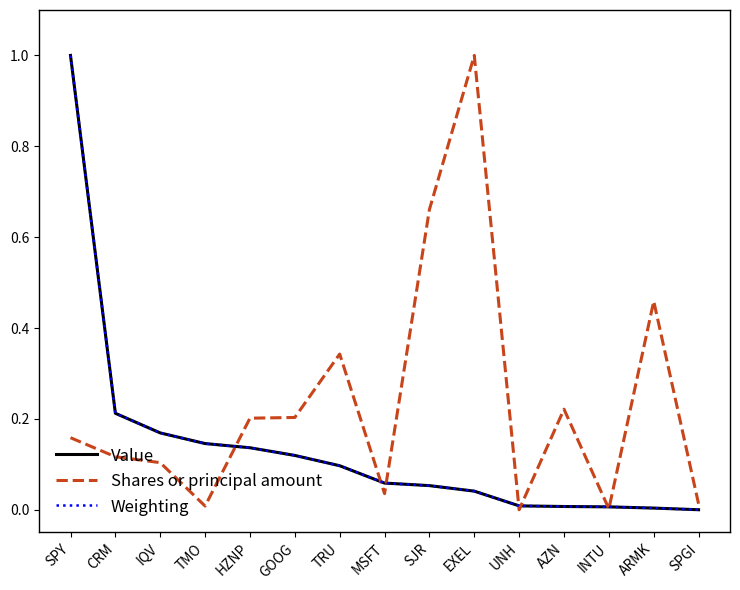

Is this an area chart (filled region under the line)?

No